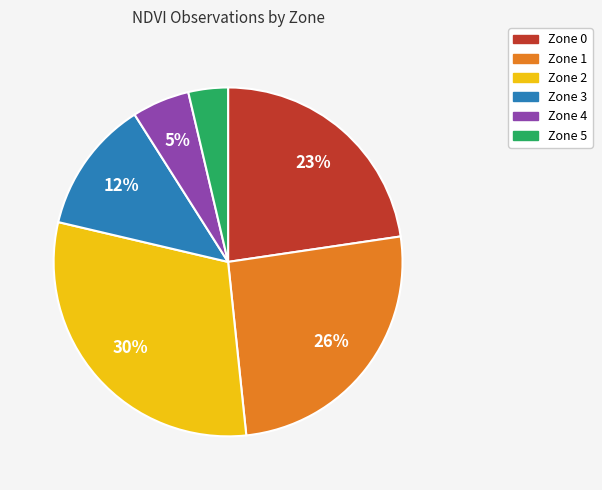

Rank the categories by value from highest to lowest.

Zone 2, Zone 1, Zone 0, Zone 3, Zone 4, Zone 5